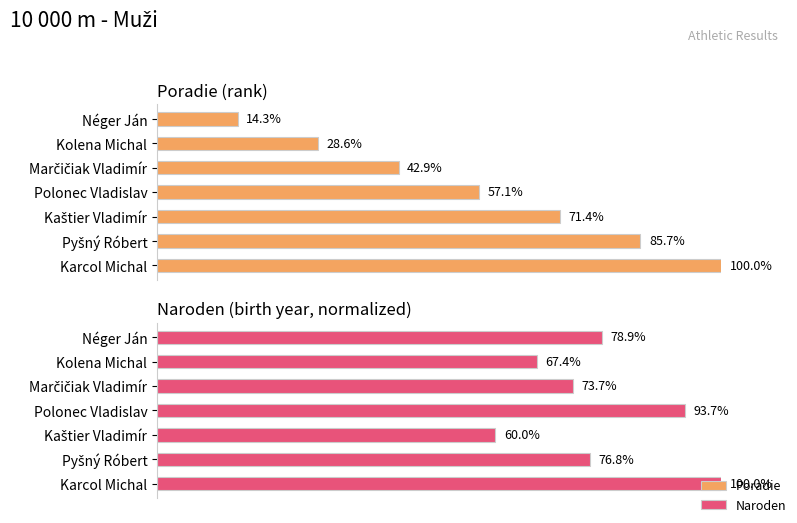

How many categories are shown in the chart?

7